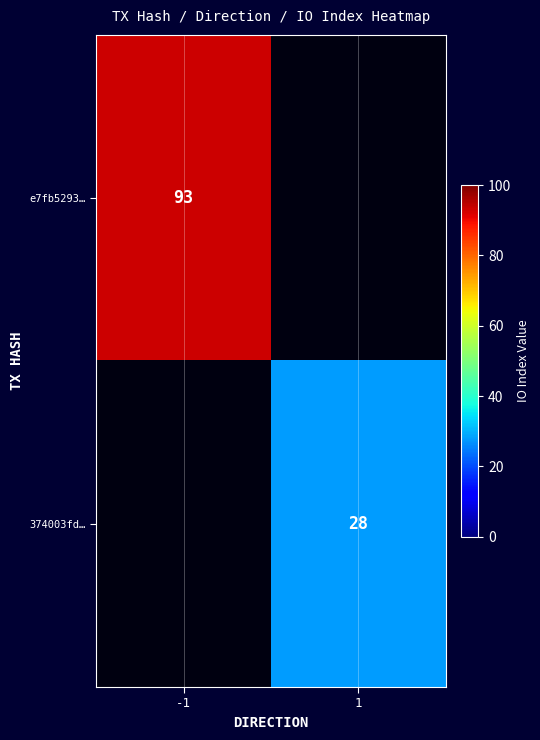

Is it true that 374003fd… equals 39 at 1?

False